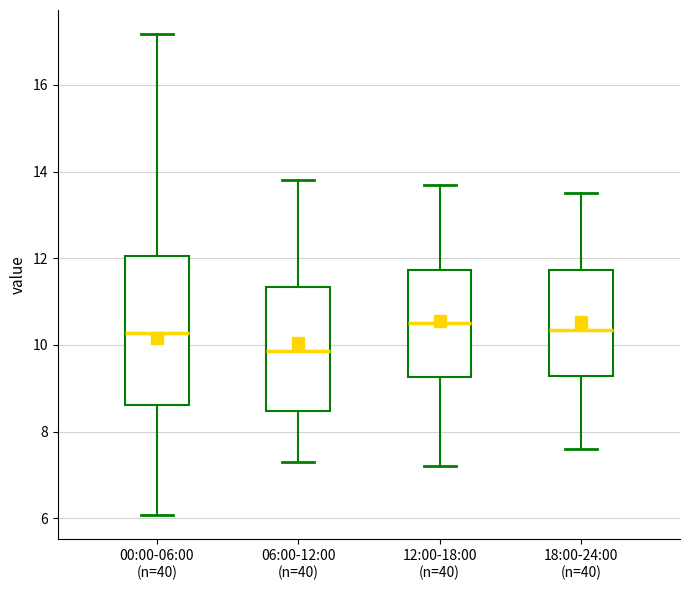

Reading left to right, transcribe this box plot: for each box, give where its median line is, the range the box spans, and where its two whiskers end, as read against the y-axis. The values are not printed on the chart, so give them approximately, as read against the axis.

00:00-06:00 (n=40): median 10.2, box 8.6 to 12.0, whiskers 6.0 to 17.2
06:00-12:00 (n=40): median 9.8, box 8.4 to 11.4, whiskers 7.4 to 13.8
12:00-18:00 (n=40): median 10.6, box 9.2 to 11.8, whiskers 7.2 to 13.8
18:00-24:00 (n=40): median 10.4, box 9.2 to 11.8, whiskers 7.6 to 13.6